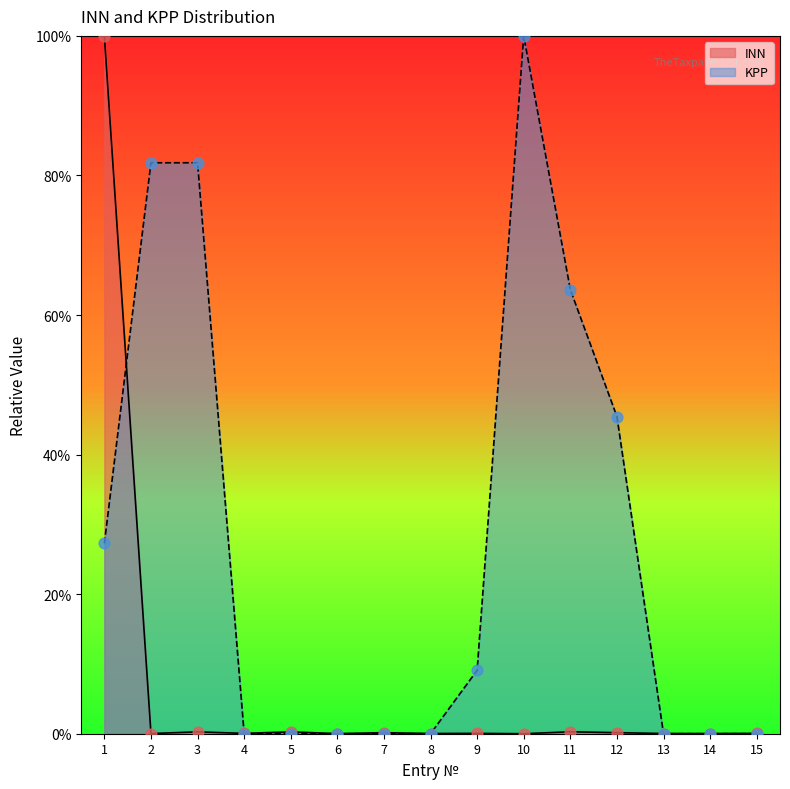

At how many categories does at least one series exceed 77?

4